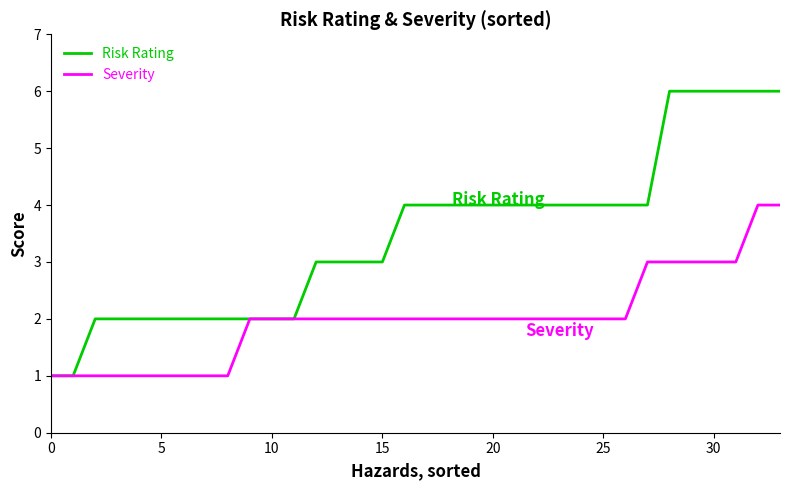

Which series has the largest total across all categories?

Risk Rating